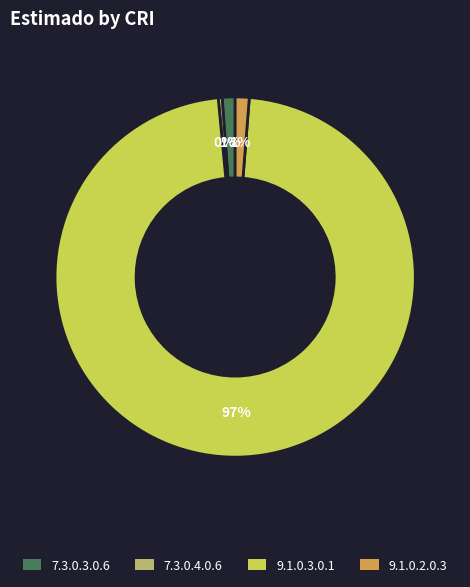

Is the sum of 7.3.0.3.0.6 and 7.3.0.4.0.6 greater than half?

No